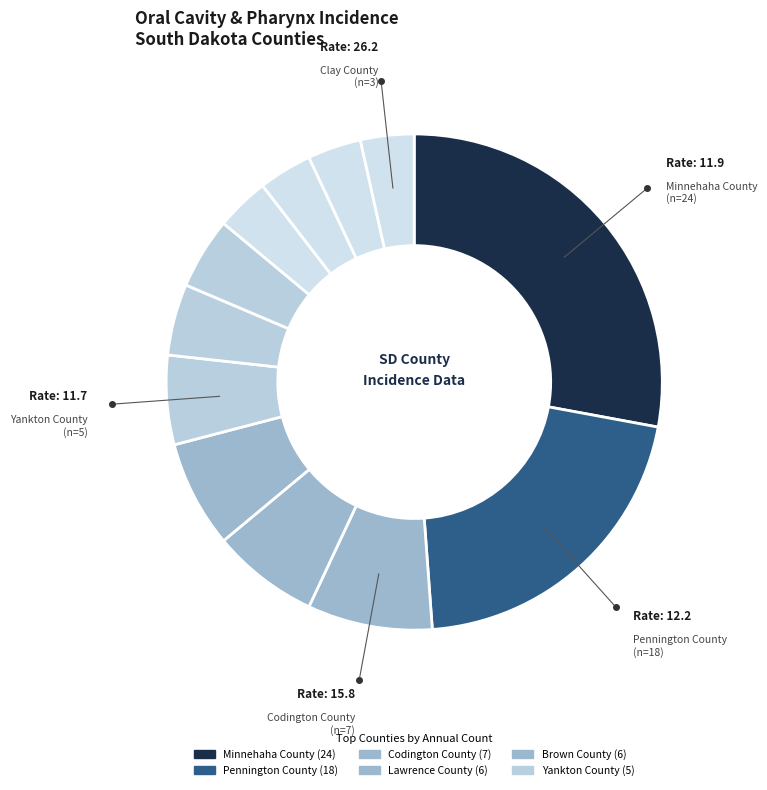

Which category has the biggest portion of the pie?

Minnehaha County